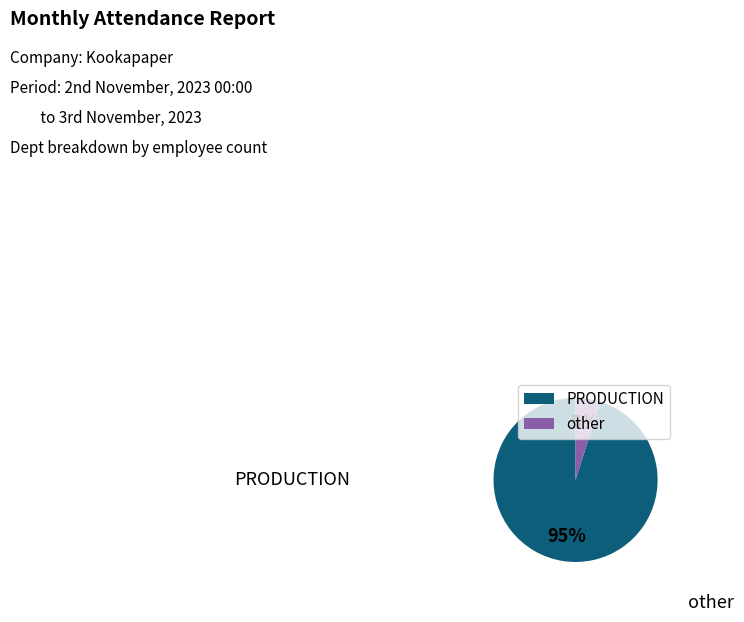

Between PRODUCTION and other, which is larger?

PRODUCTION